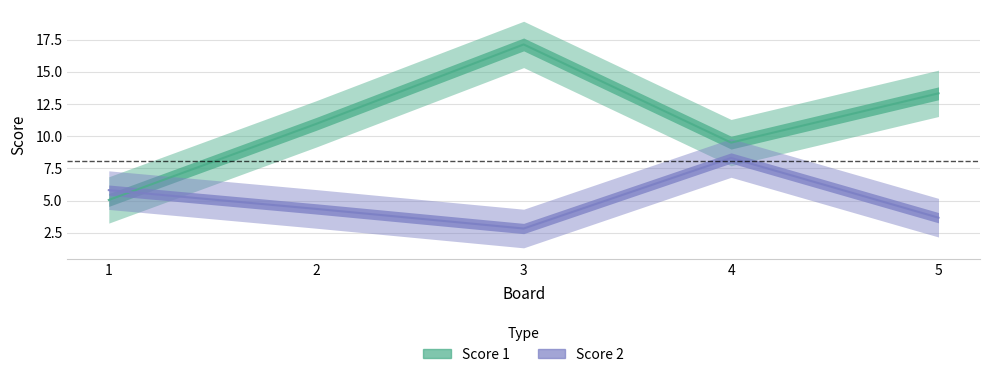

List the series in order of their peak value, lowest first.

Score 2, Score 1